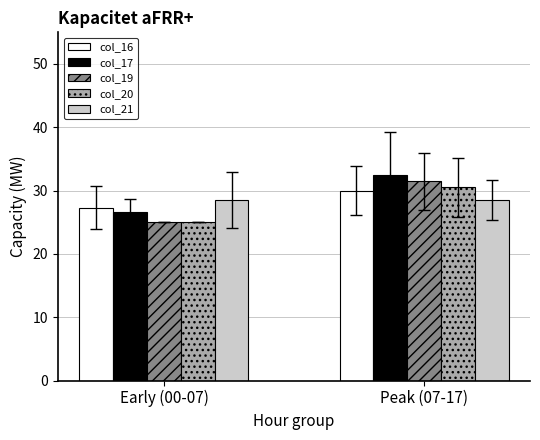

What is the average value of the col_17 series?

29.5